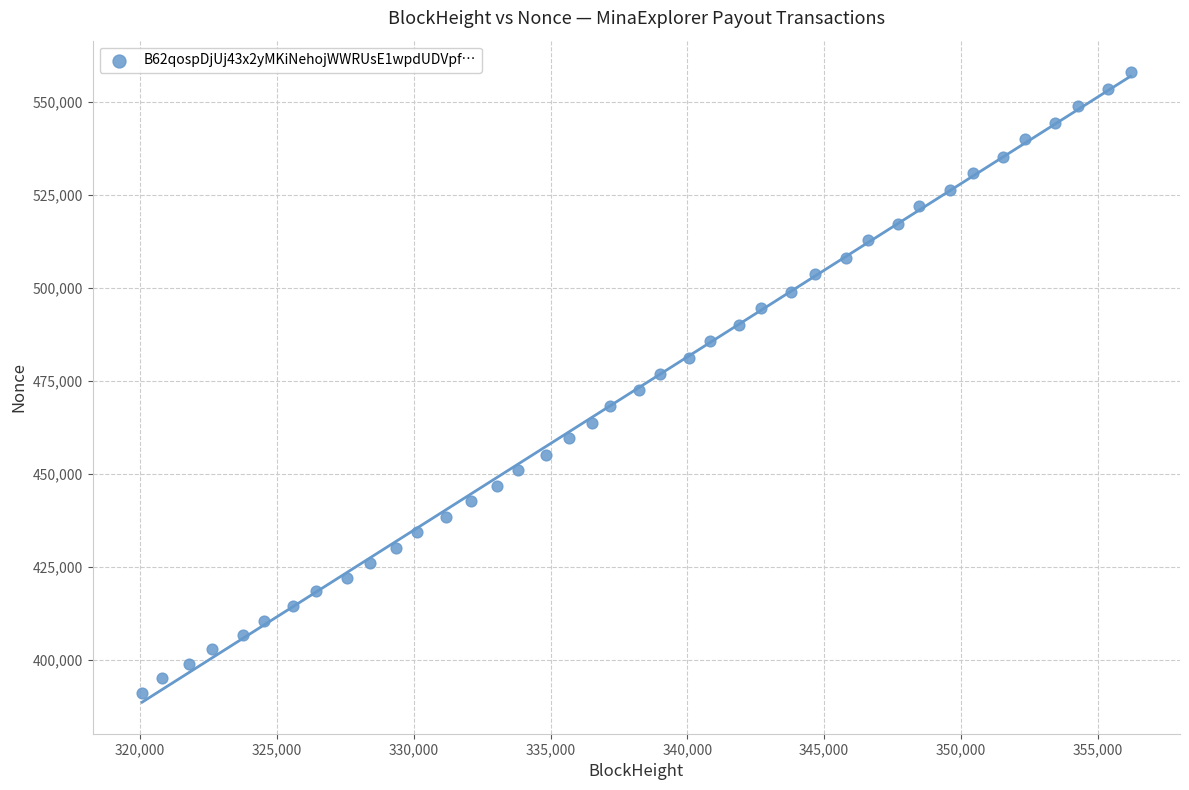

What is the range of Y values (max minus min)?

166903